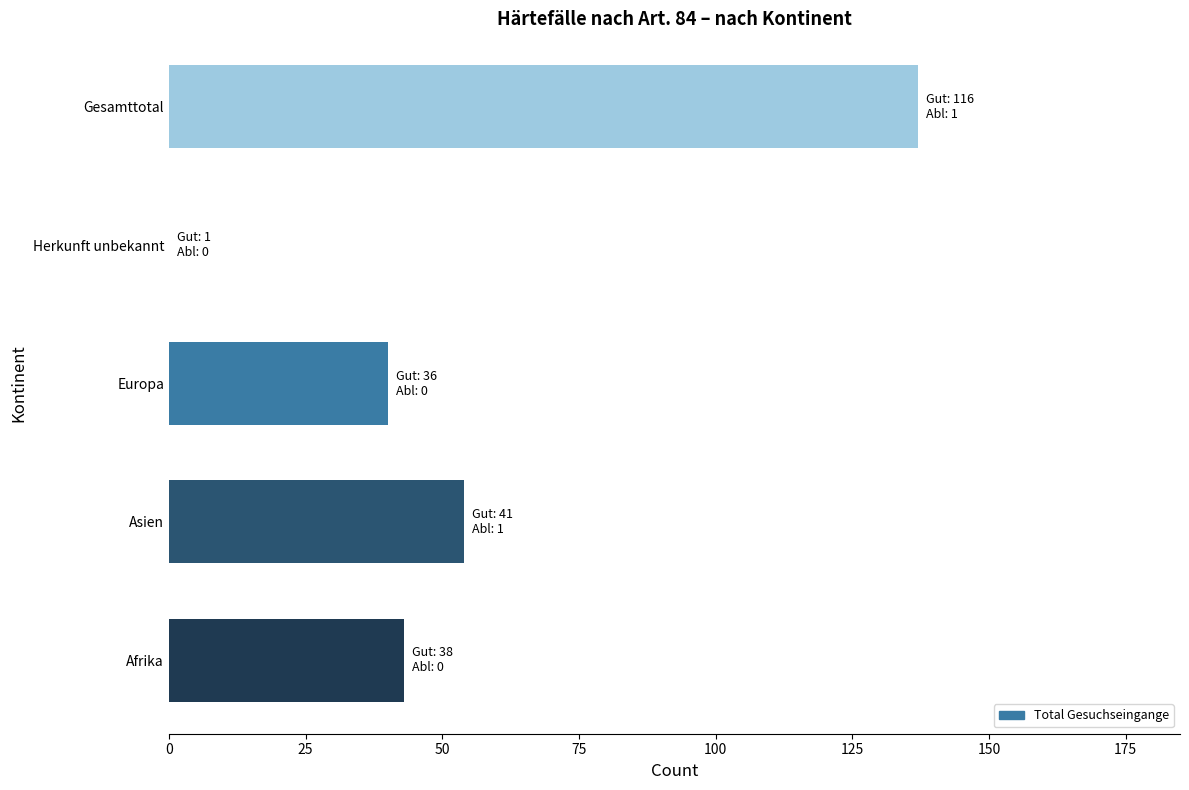

Approximately how many times larger is the value at Europa compared to Afrika?

0.9